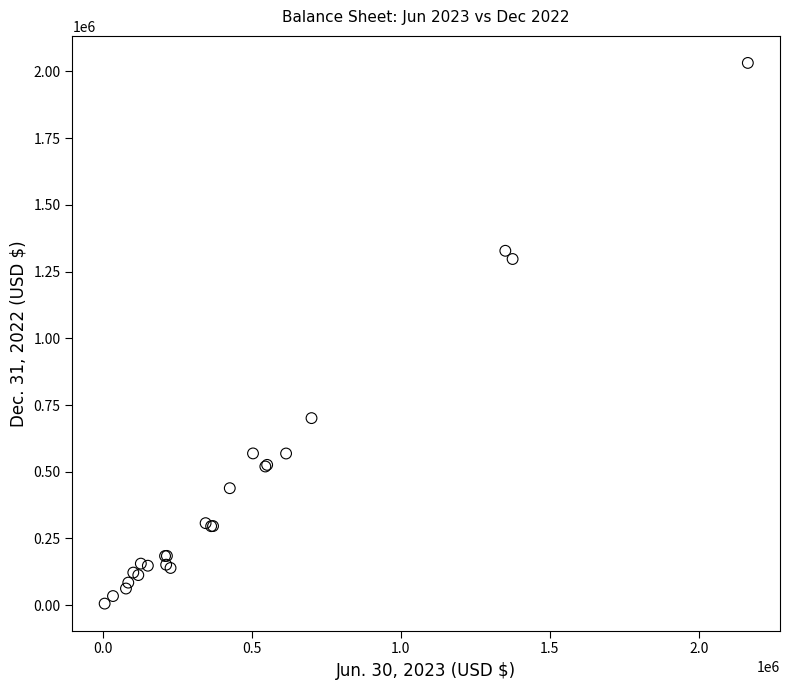

What Y value in the scatter plot is closest to 1018873?

1297060